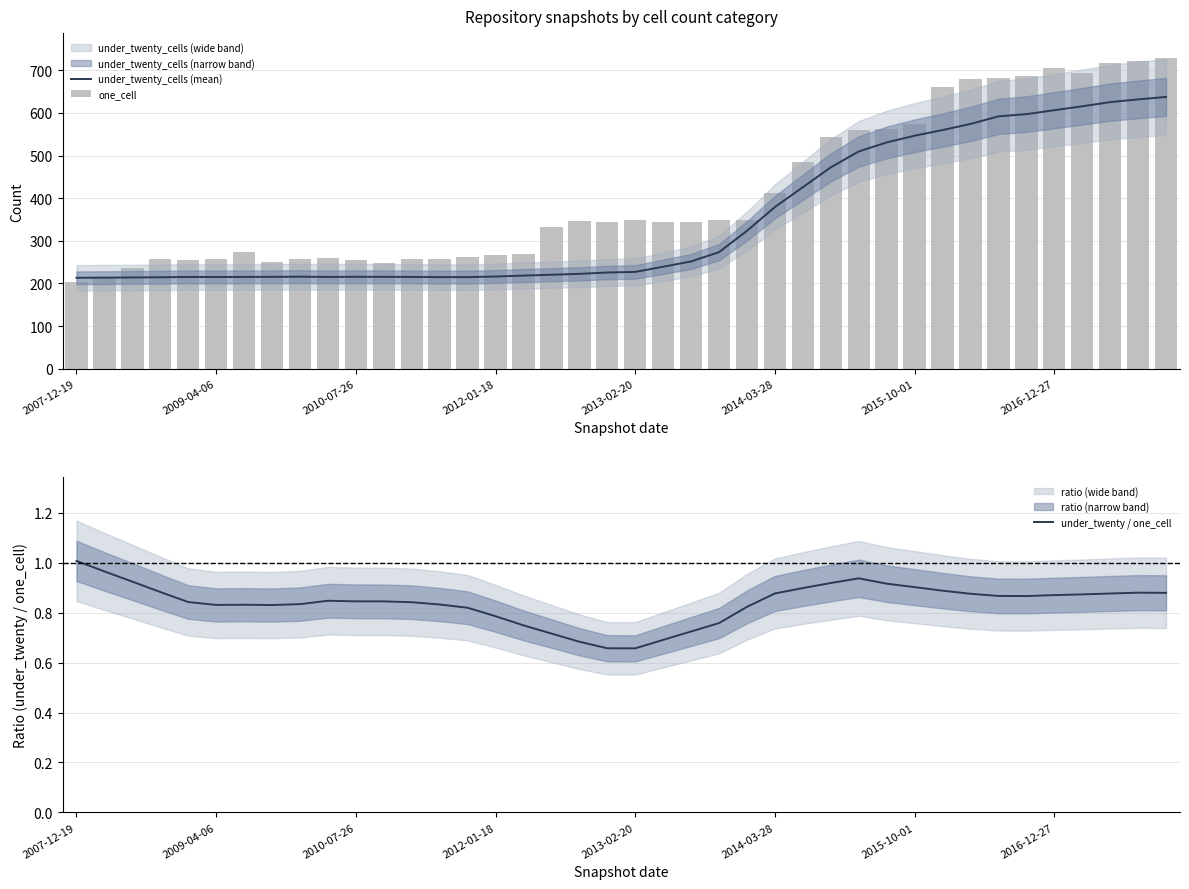

What is the difference between the maximum and second lowest values in the one_cell series?

515.0